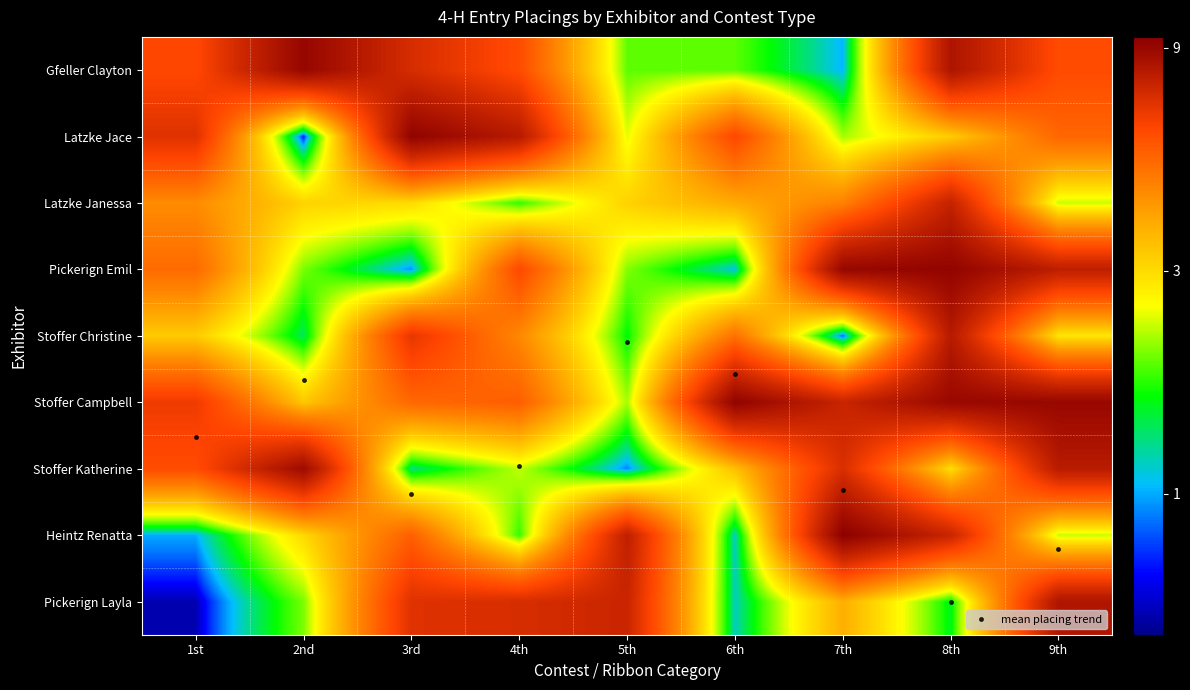

What is the total value across all series at 9th?

58.8